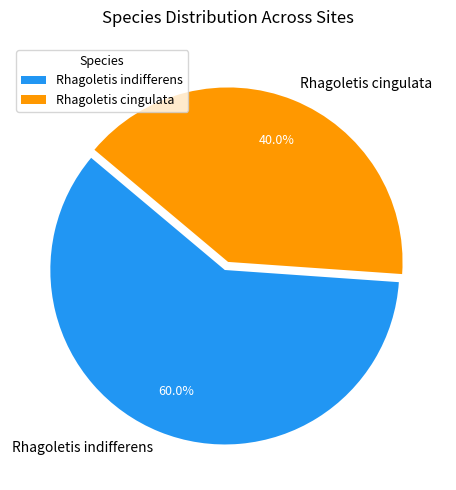

What is the largest slice in the pie chart?

Rhagoletis indifferens